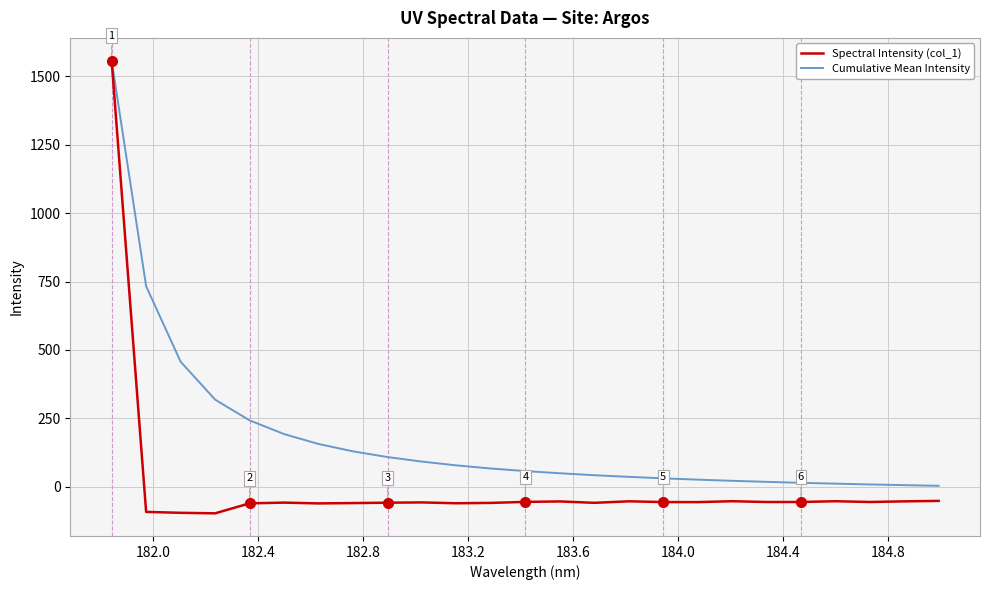

Which series has the largest total across all categories?

Cumulative Mean Intensity